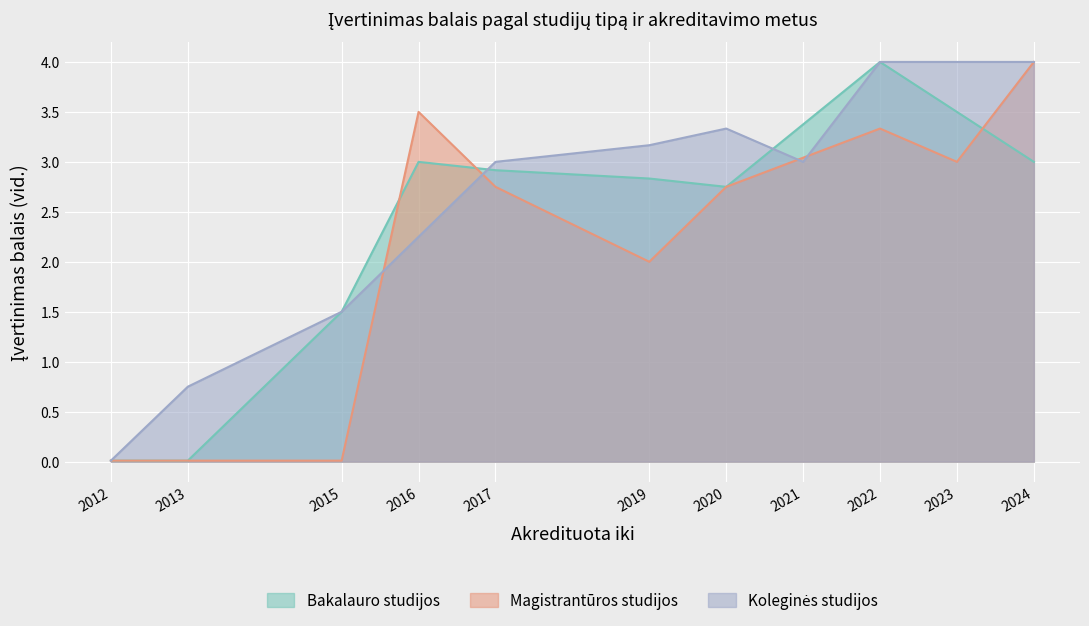

Between 2013 and 2015, which series saw the biggest shift?

Bakalauro studijos